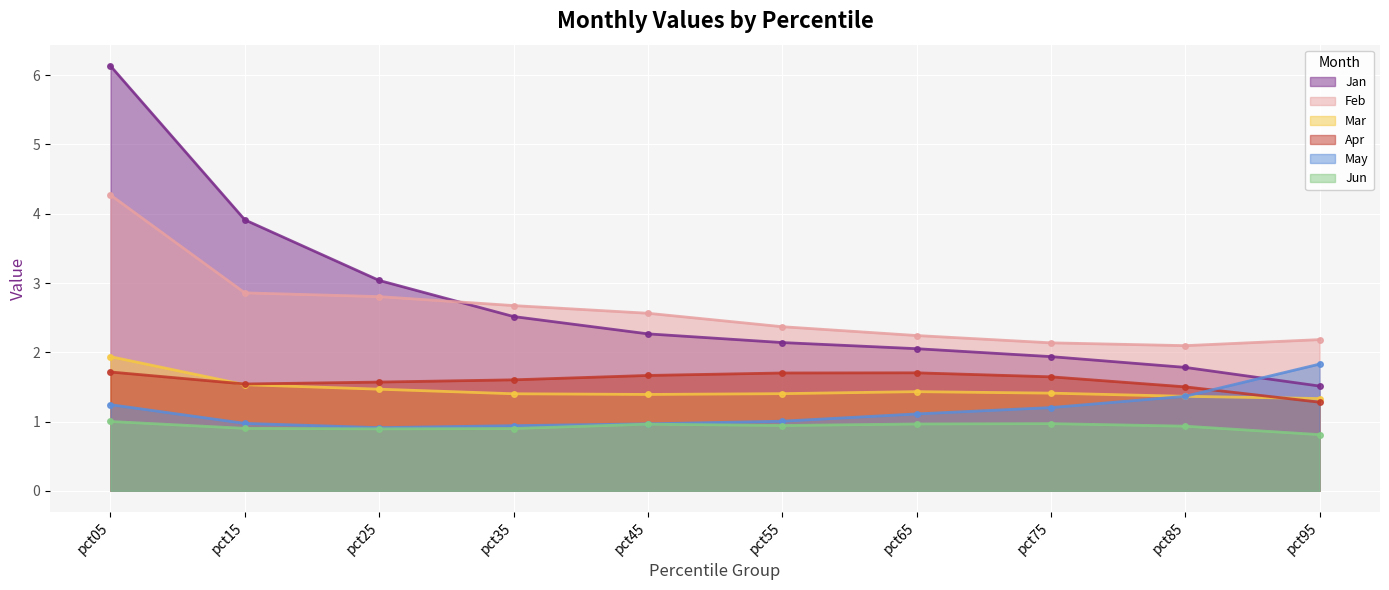

What is the minimum value shown in the chart?

0.8